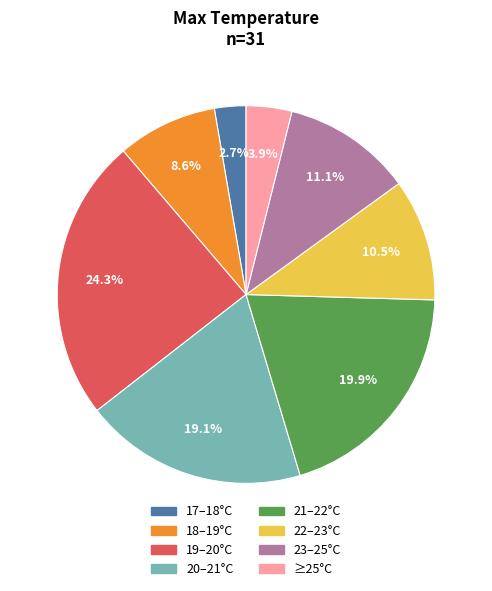

Is there any slice that represents more than half of the pie?

No